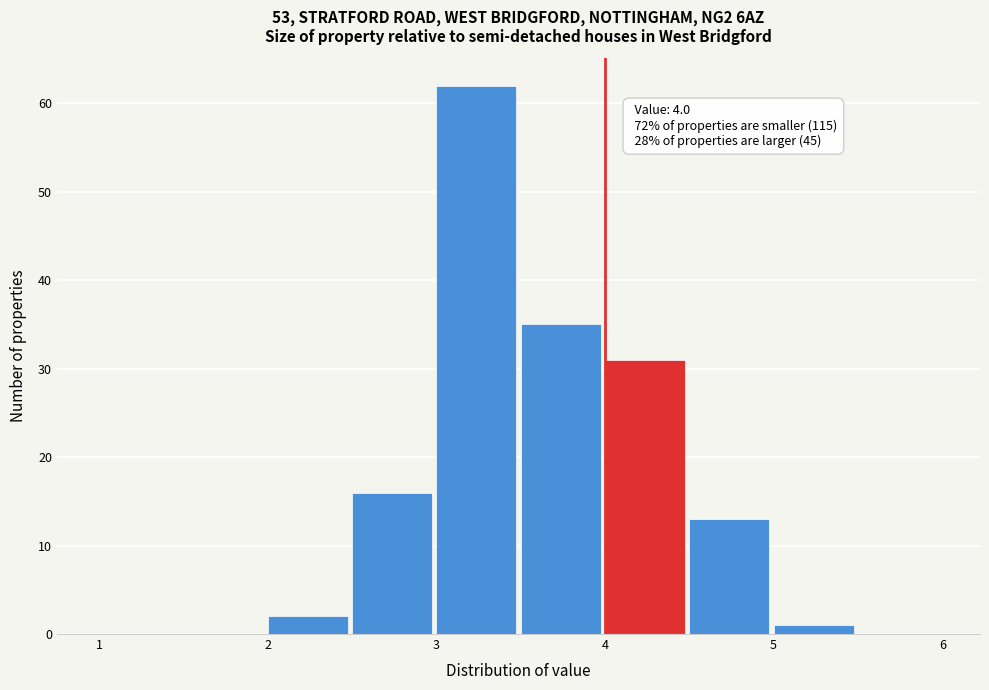

Which range on the x-axis has the tallest bar?

3.0 to 3.5